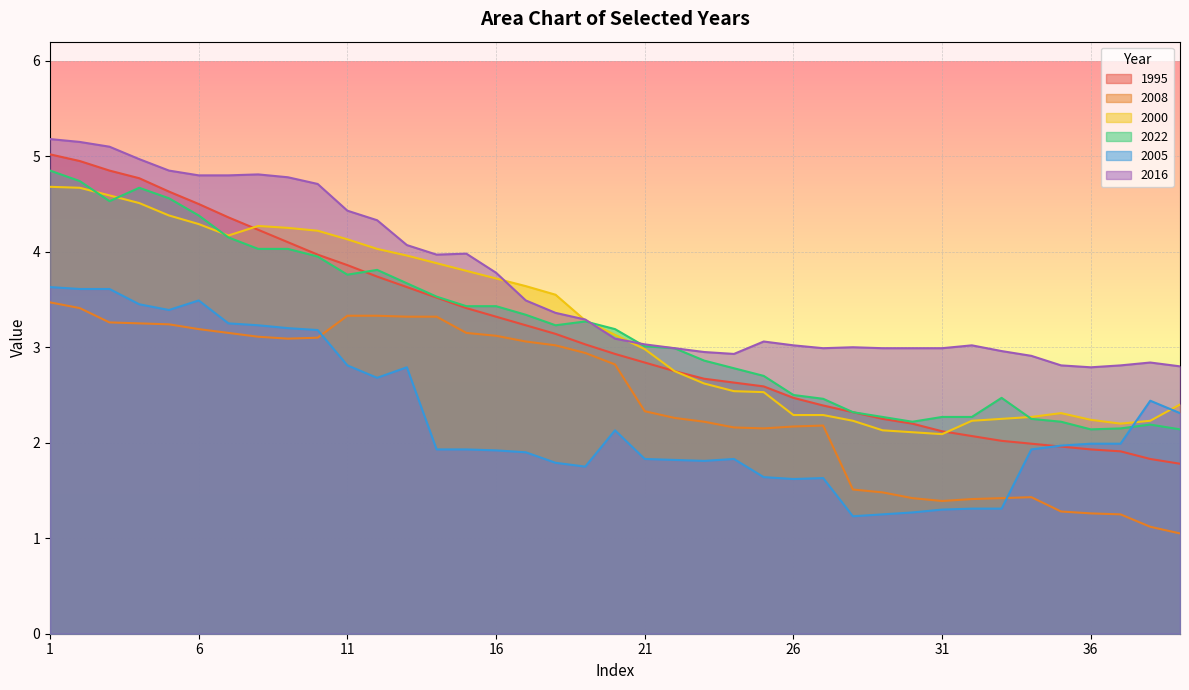

Which series has the largest range (max minus min)?

1995